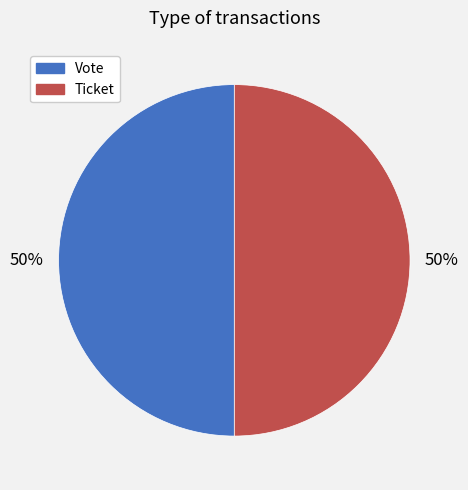

True or false: Ticket accounts for 50% of the total.

True